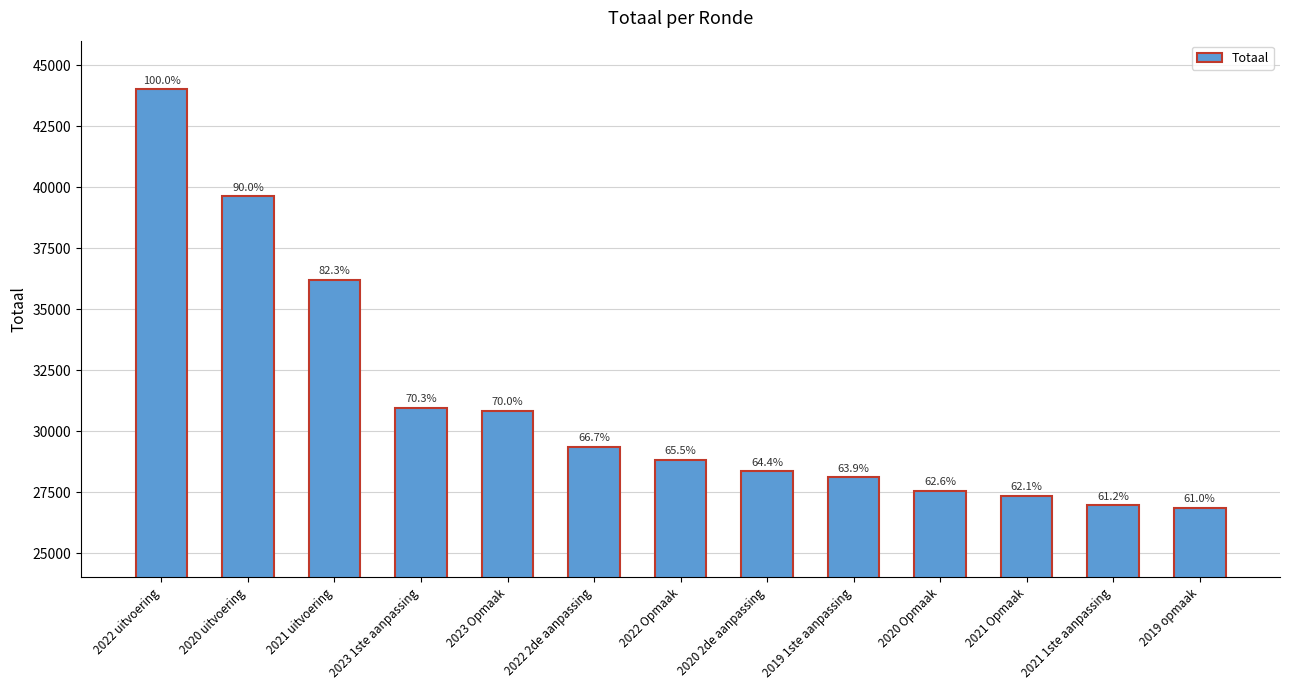

What is the change in value from 2022 2de aanpassing to 2020 2de aanpassing?

-1013